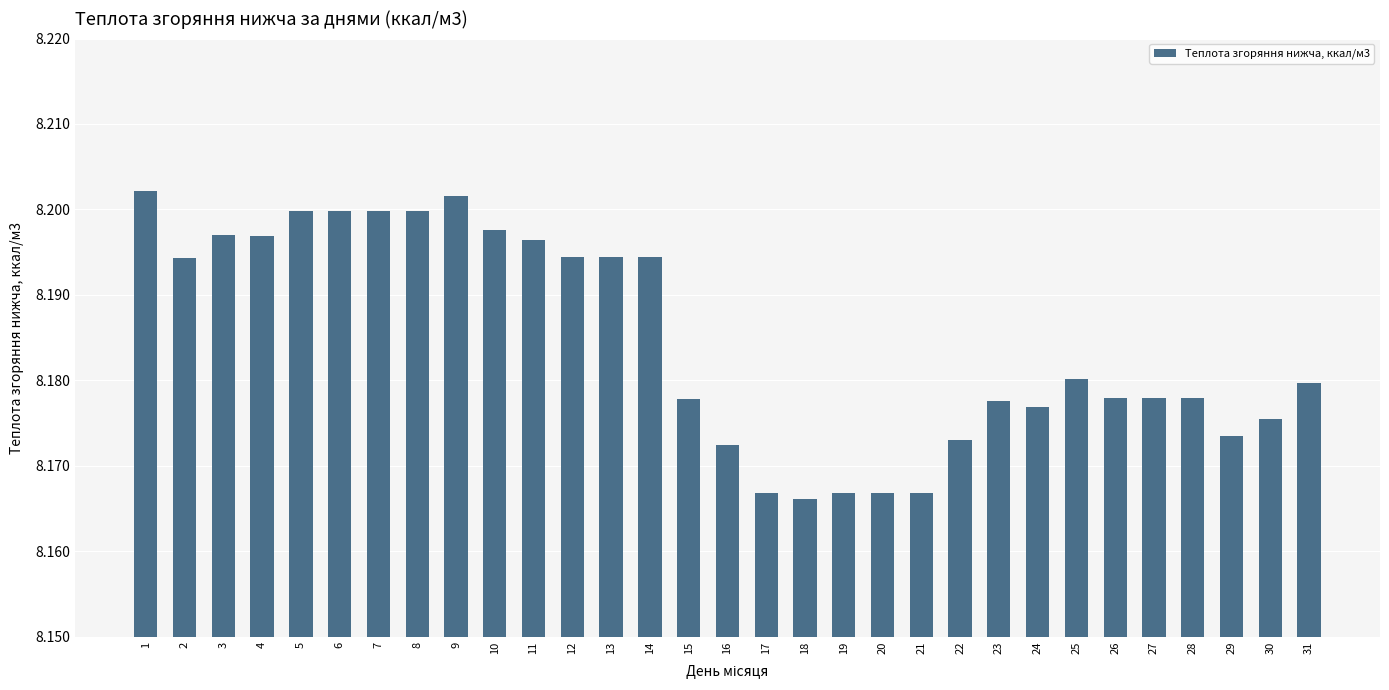

The value at 4 is 8196.9. True or false?

True